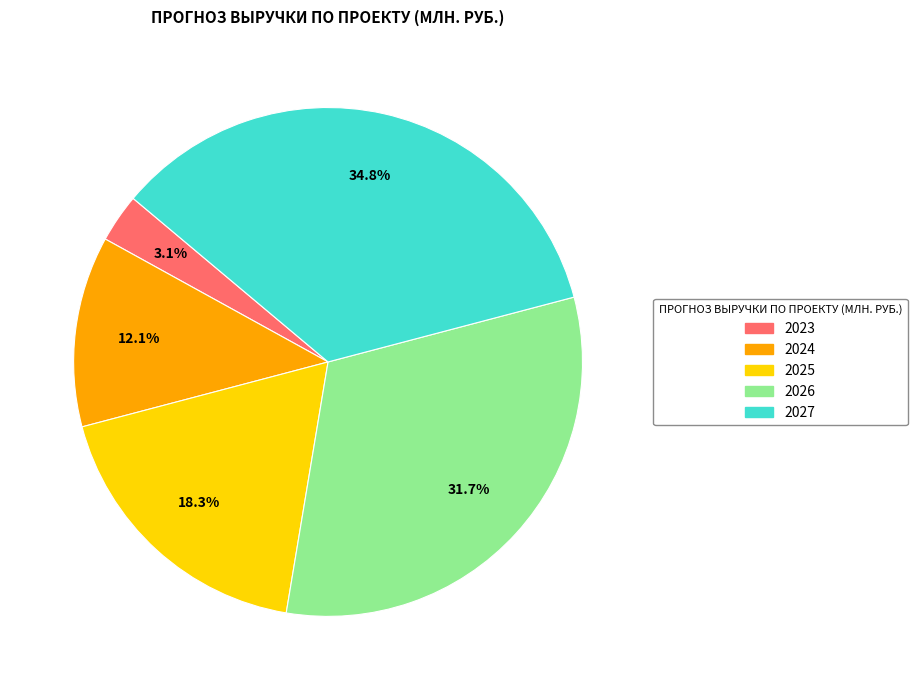

Count the number of slices in the pie.

5